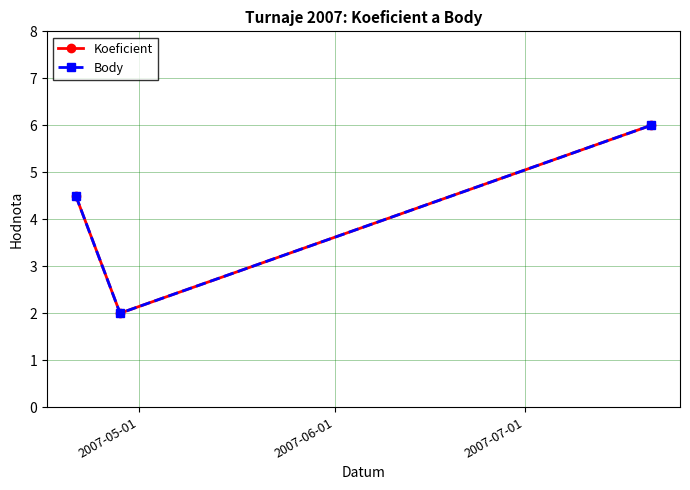

Reading left to right, extract all data points from this chart.

Koeficient: 4.5	2.0	6.0
Body: 4.5	2.0	6.0